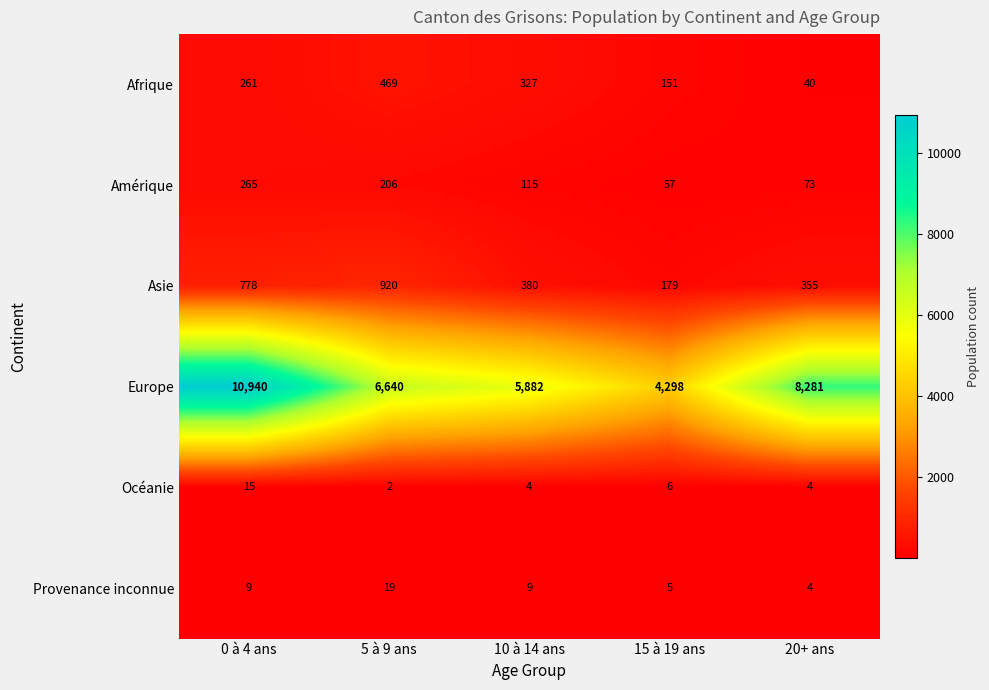

At 0 à 4 ans, list the series in order from smallest to largest.

Provenance inconnue, Océanie, Afrique, Amérique, Asie, Europe